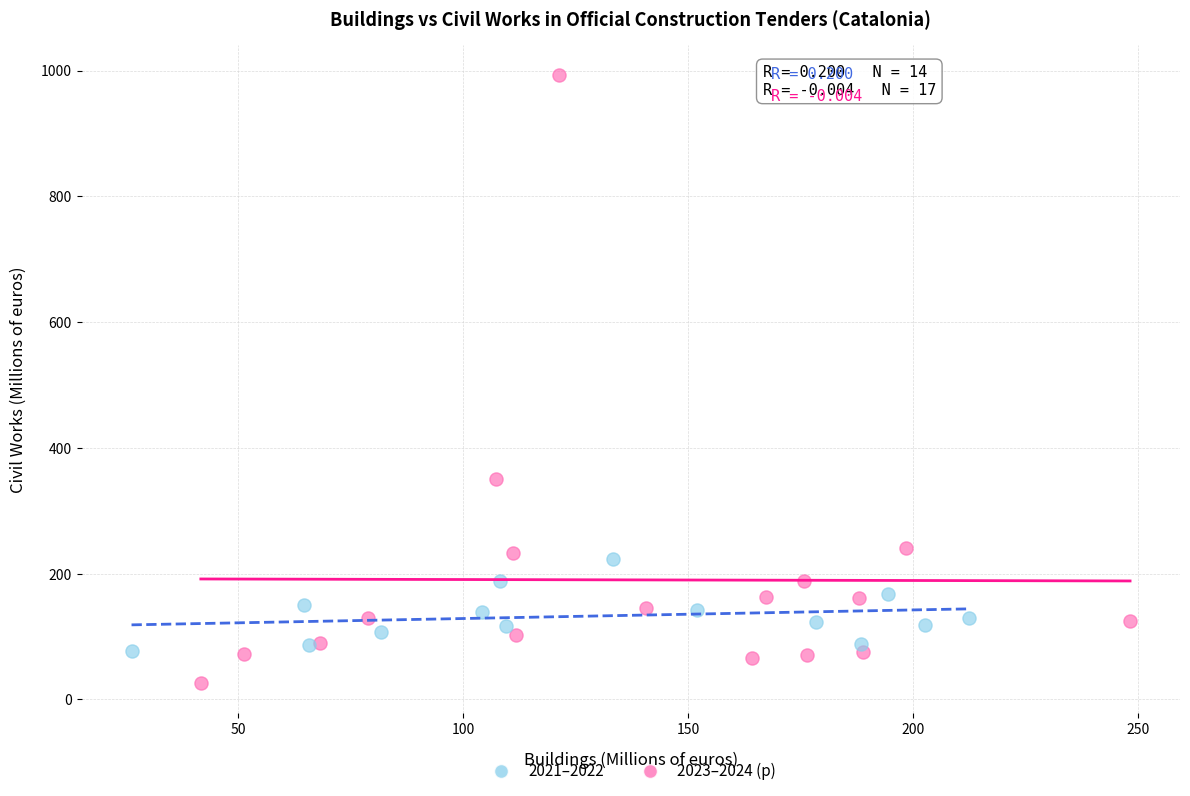

Which series reaches the maximum Y coordinate?

2023–2024 (p)